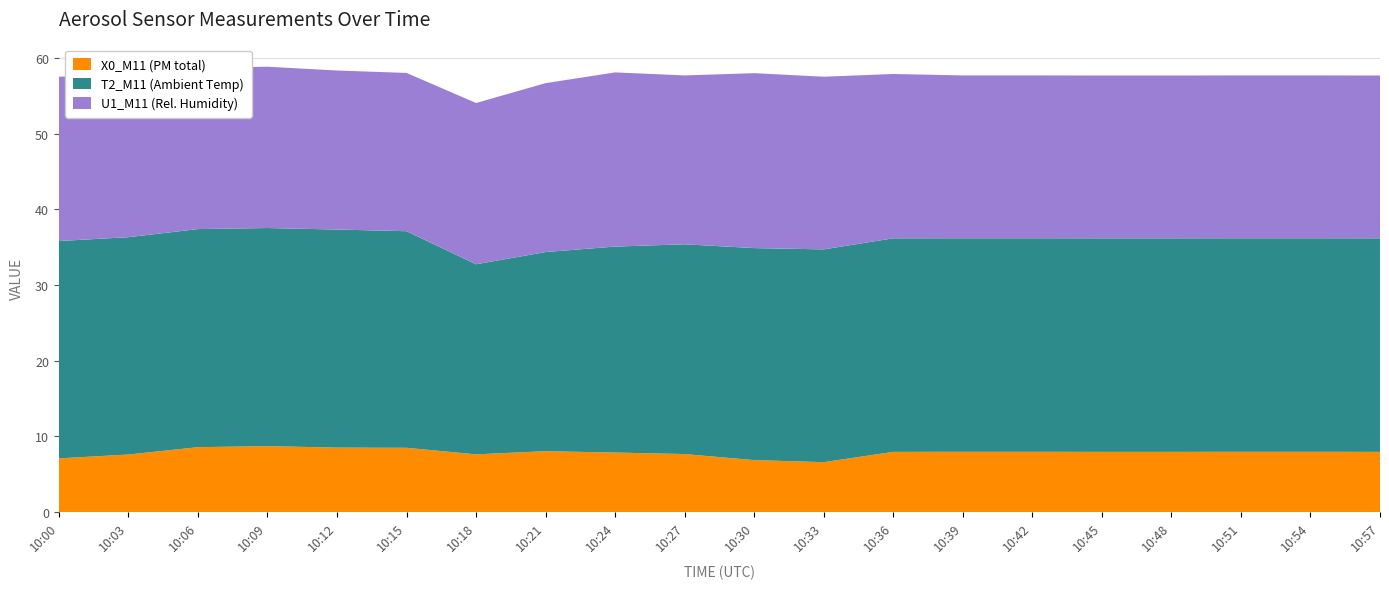

Reading left to right, transcribe all the data shown in this chart.

X0_M11 (PM total): 7.1	7.6	8.6	8.7	8.5	8.5	7.6	8.1	7.9	7.7	6.9	6.6	8.0	8.0	8.0	8.0	8.0	8.0	8.0	8.0
T2_M11 (Ambient Temp): 28.7	28.7	28.8	28.8	28.8	28.6	25.1	26.3	27.2	27.7	28.0	28.1	28.2	28.2	28.2	28.2	28.2	28.2	28.2	28.2
U1_M11 (Rel. Humidity): 21.7	21.4	21.3	21.3	21.0	20.9	21.3	22.3	23.0	22.3	23.1	22.8	21.7	21.5	21.5	21.5	21.5	21.5	21.5	21.5